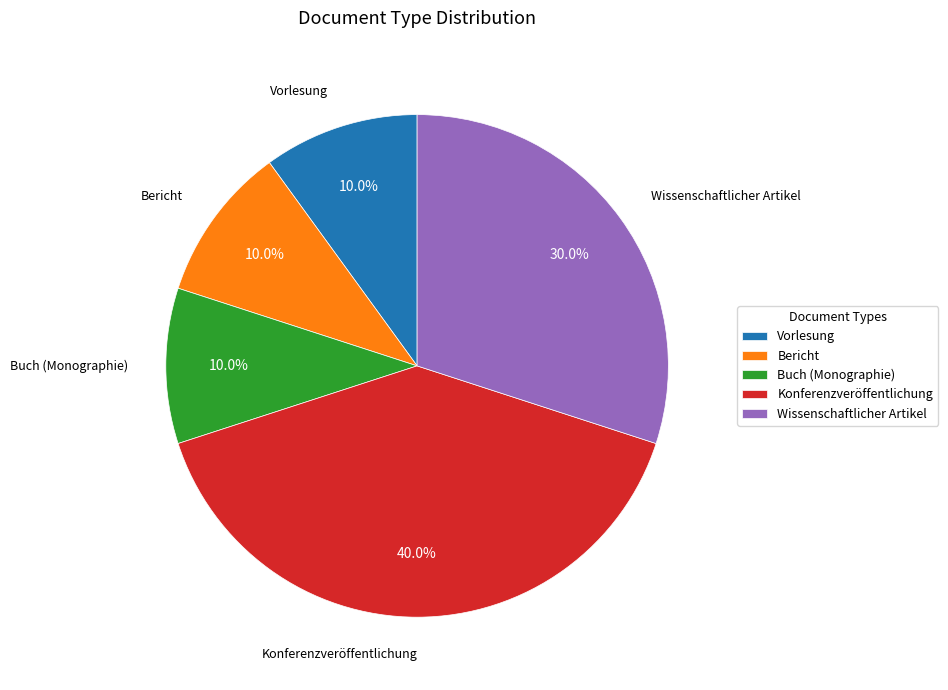

Which category has the biggest portion of the pie?

Konferenzveröffentlichung